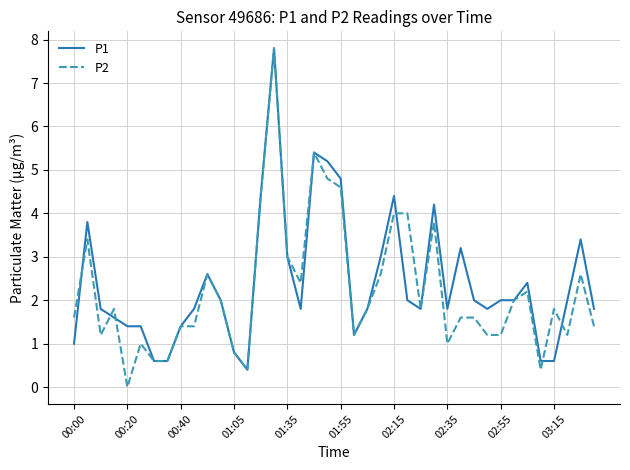

What is the difference between the maximum and minimum values in the P2 series?

7.8